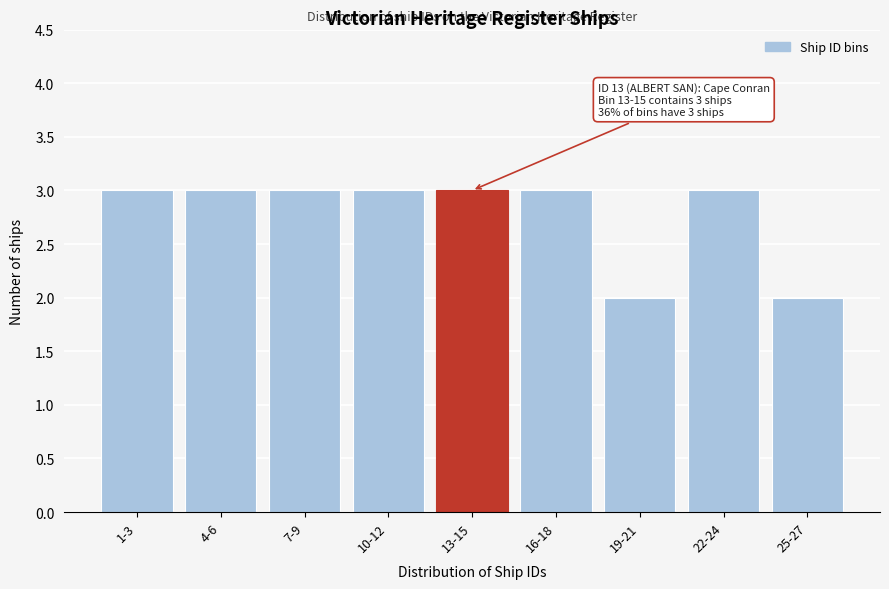

Reading left to right, extract all data points from this chart.

3	3	3	3	3	3	2	3	2